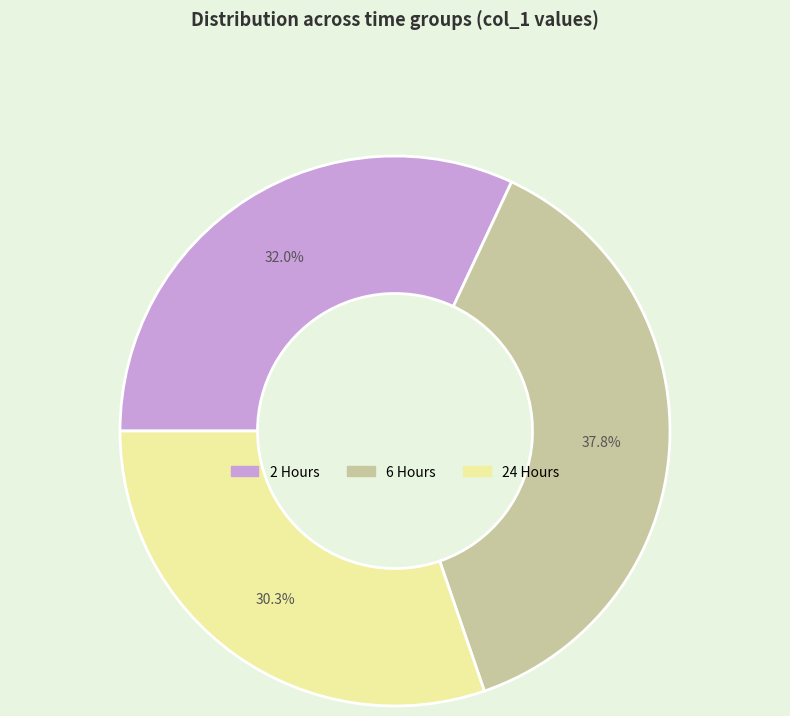

Is it true that 6 Hours is 48% of the pie?

False